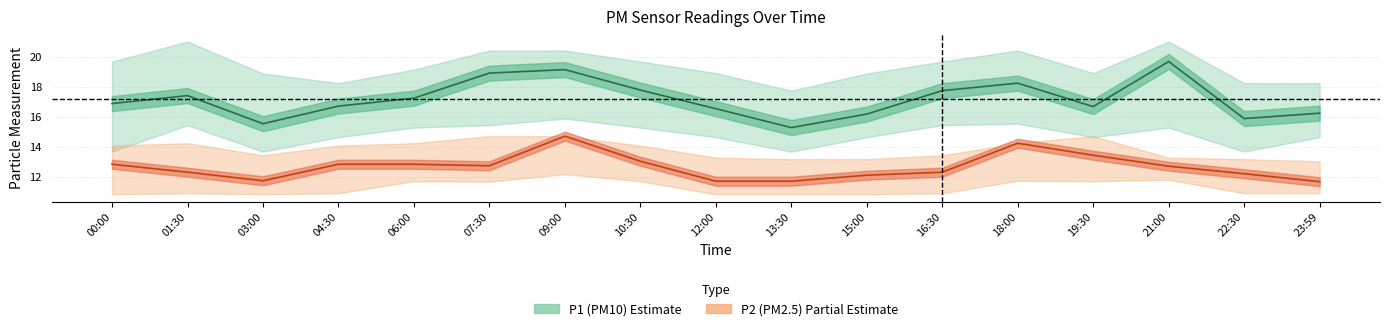

Read the P2_lower value at 04:30.

10.9